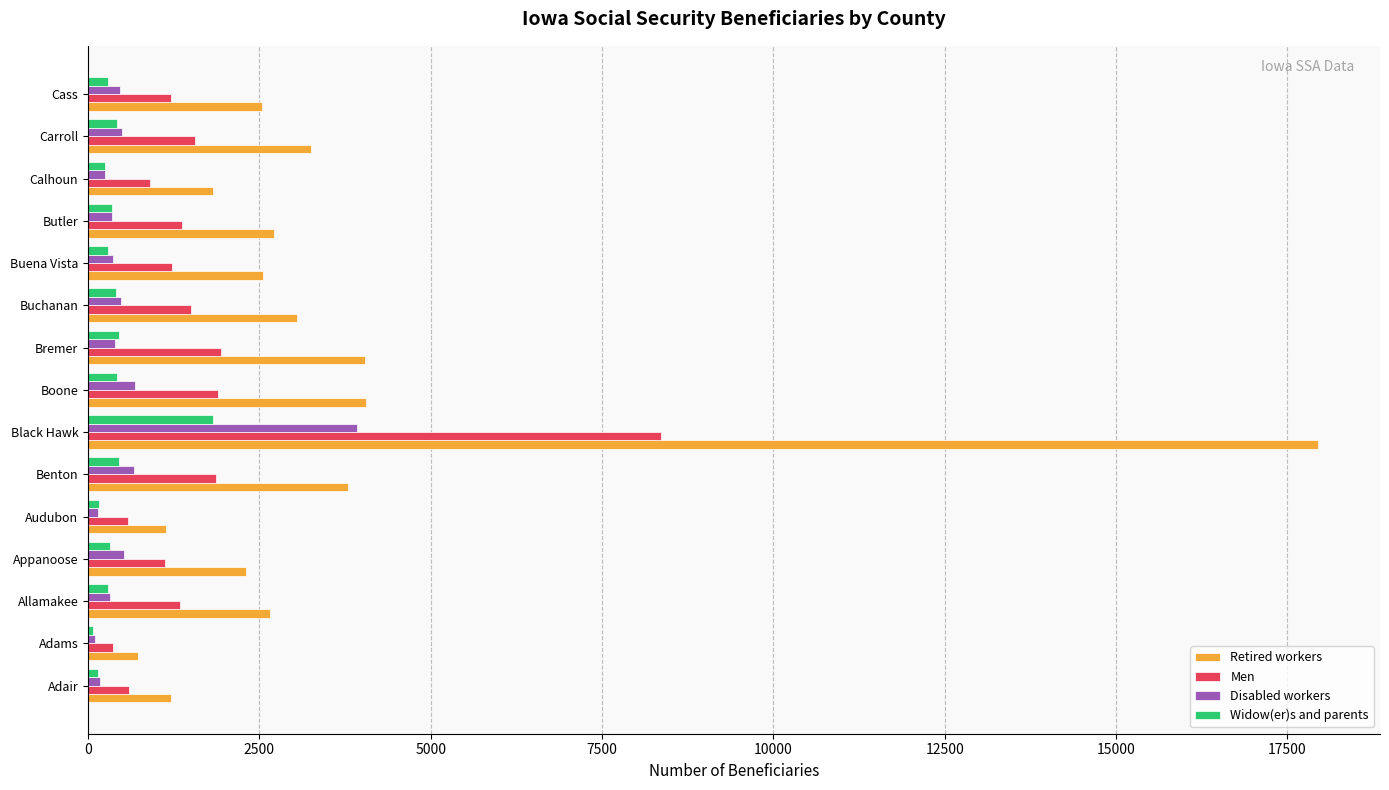

How many values in the Widow(er)s and parents series are below 320?

7